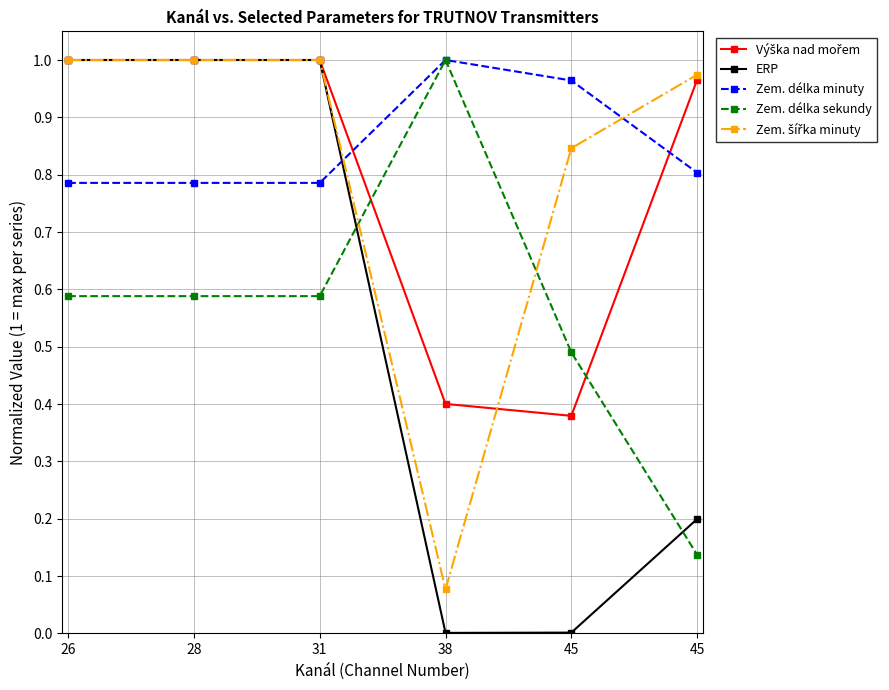

How many categories are shown in the chart?

6